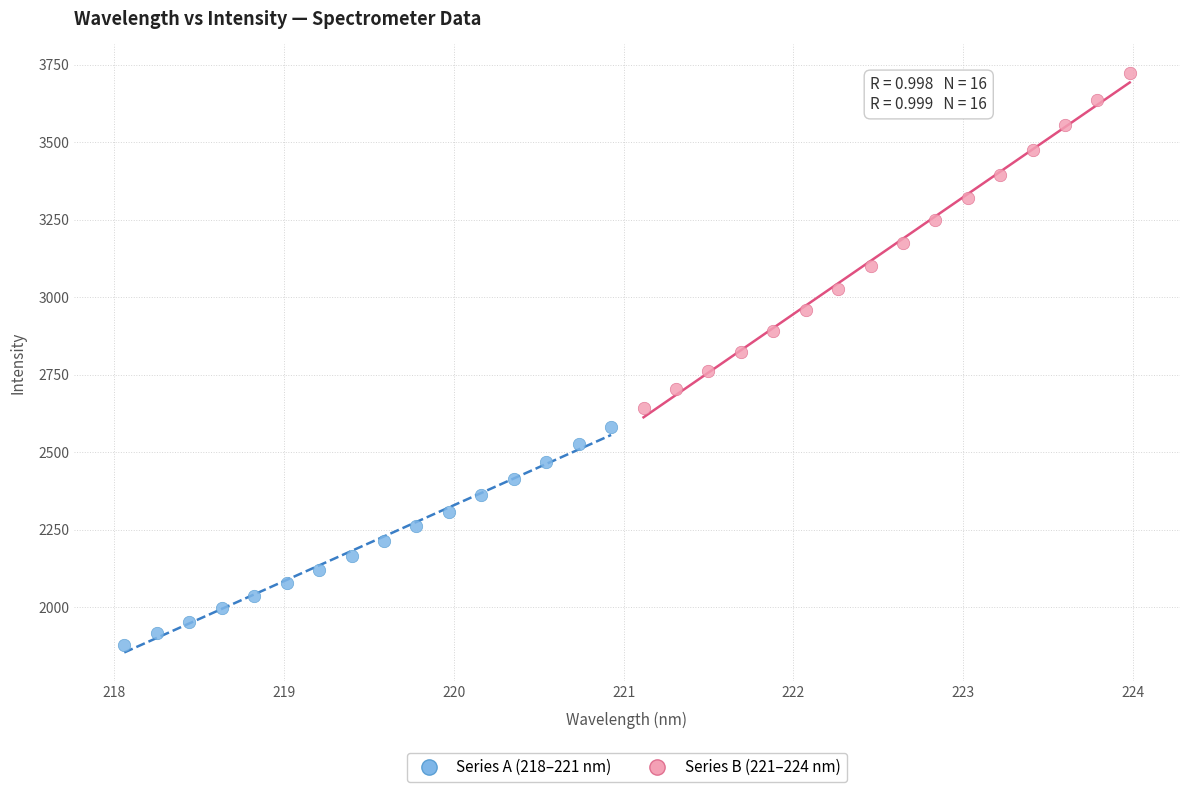

What are all the series names shown in the legend?

Series A (218–221 nm), Series B (221–224 nm)